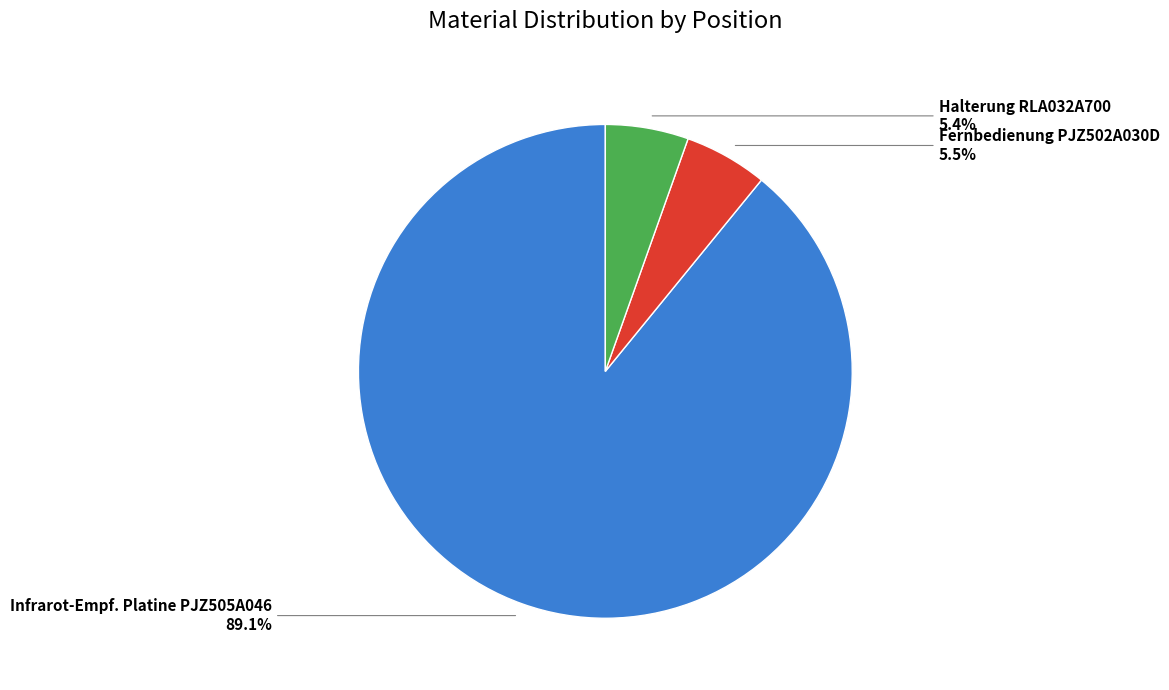

Is there any slice that represents more than half of the pie?

Yes